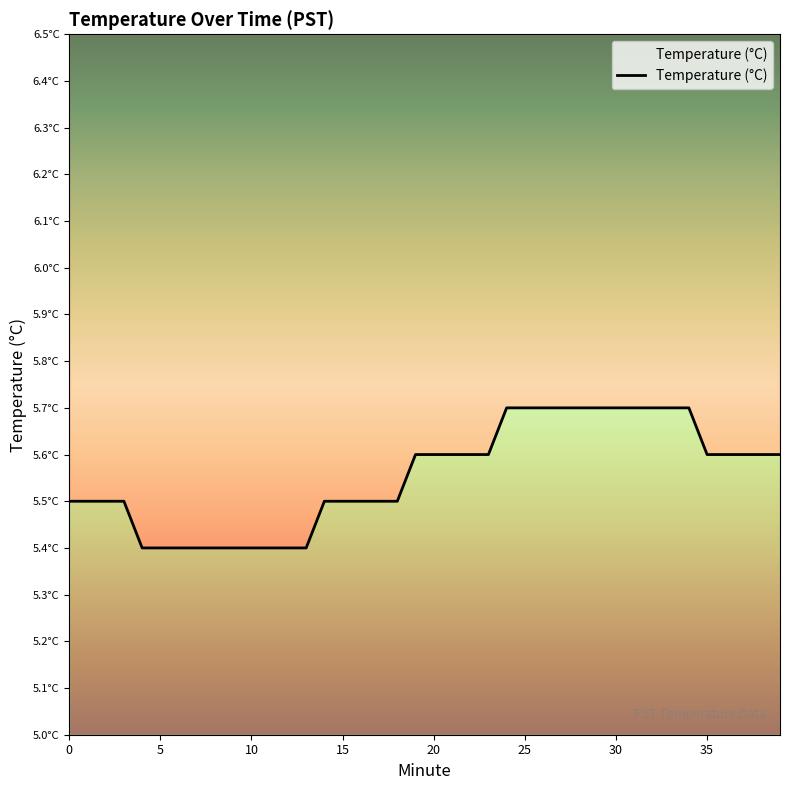

True or false: the data shows 5.6 at 22.

True